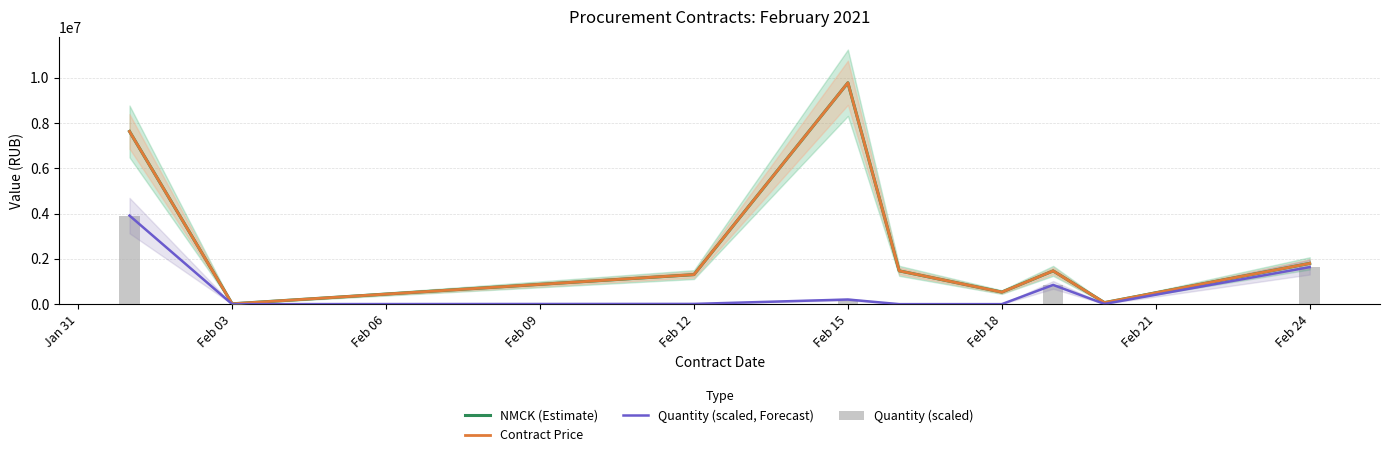

What is the average value of the Quantity (scaled) series?

735349.6